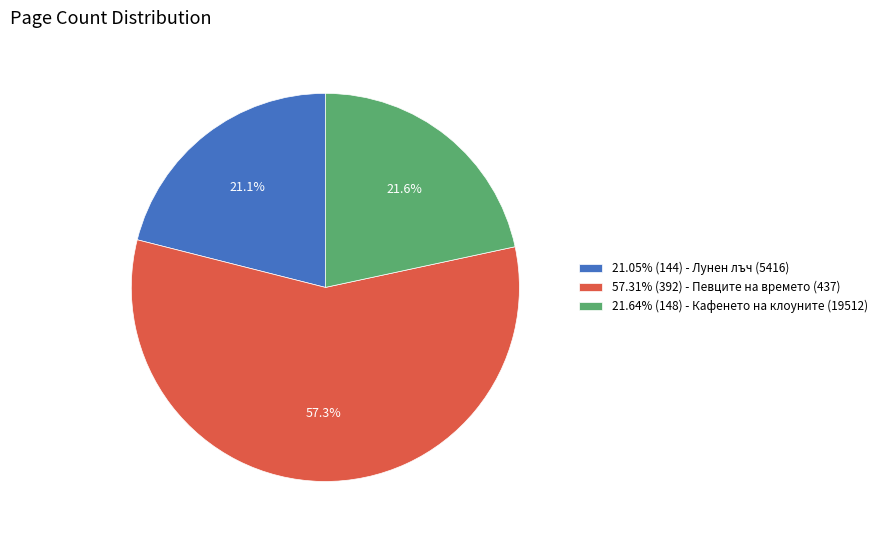

What is the ratio of the value at 57.31% (392) - Певците на времето (437) to the value at 21.05% (144) - Лунен лъч (5416)?

2.7